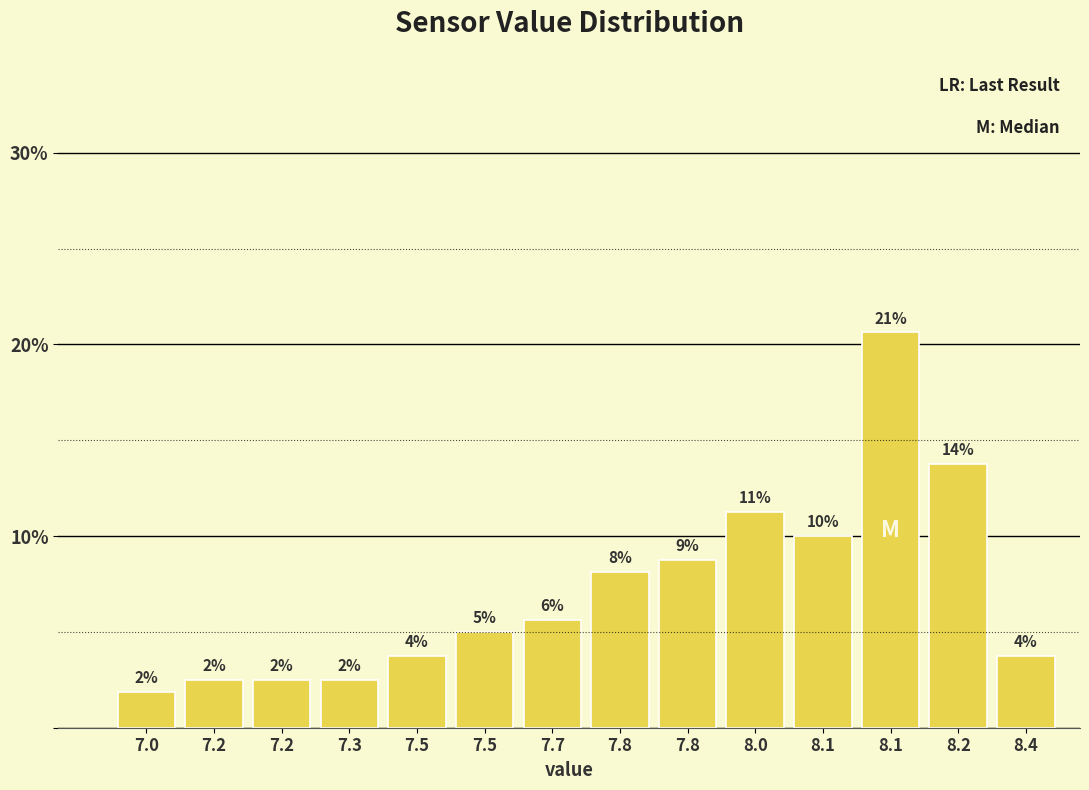

How many bars are there in total?

14